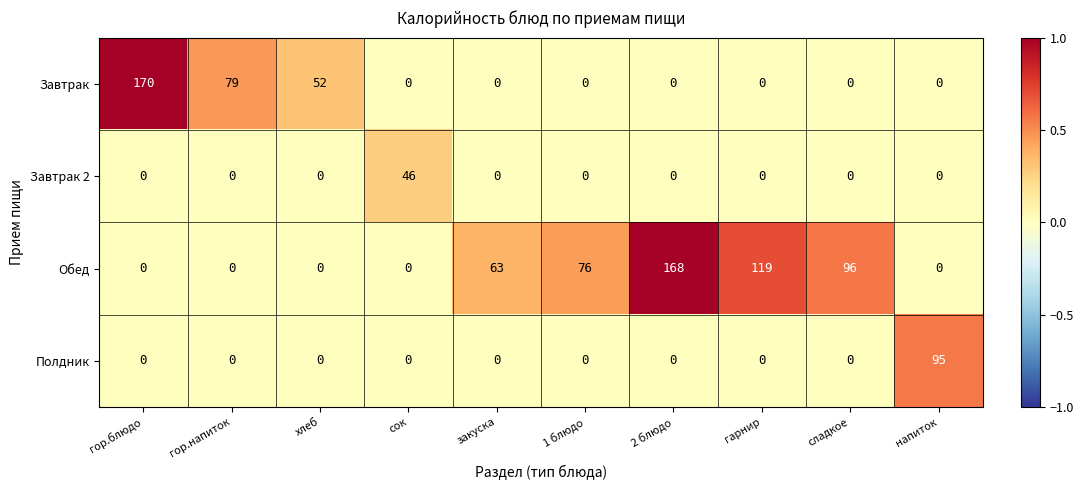

At how many categories does at least one series exceed 69?

7